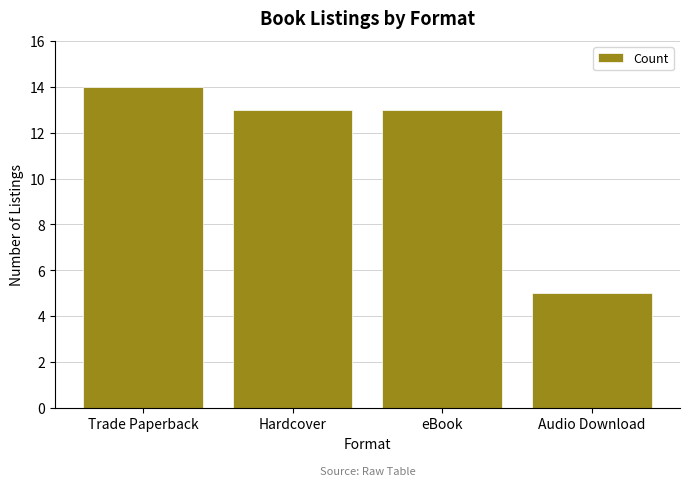

What is the change in value from eBook to Audio Download?

-8